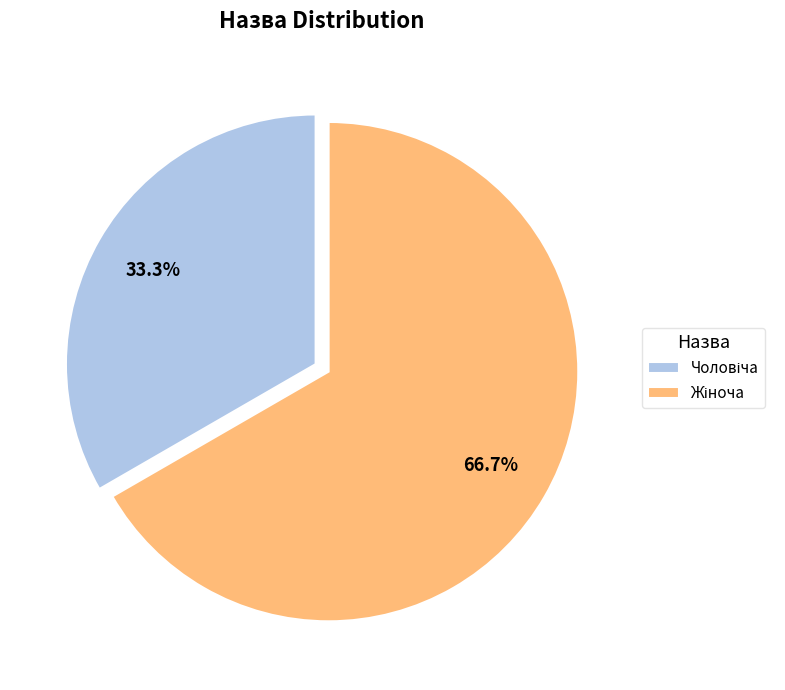

Is there a majority slice in this chart?

Yes